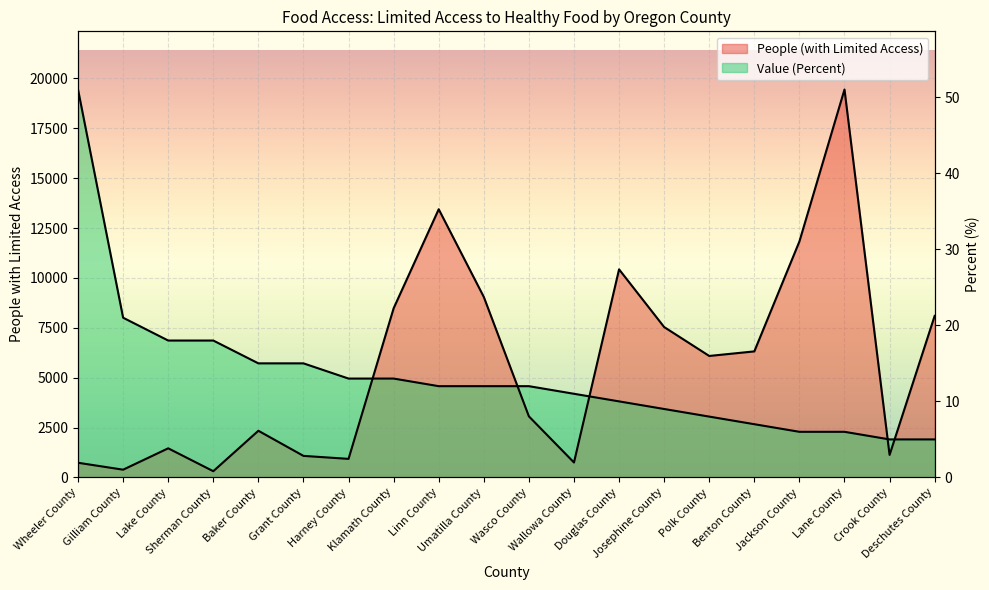

Is the value of People (with Limited Access) at Baker County greater than the value of Value (Percent) at Wheeler County?

No